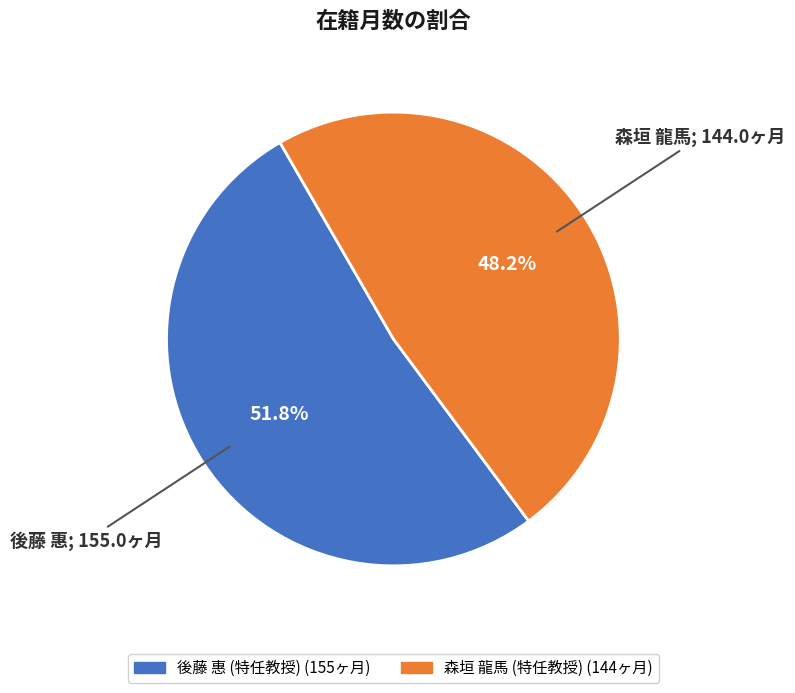

Rank the categories by value from lowest to highest.

森垣 龍馬 (特任教授), 後藤 惠 (特任教授)